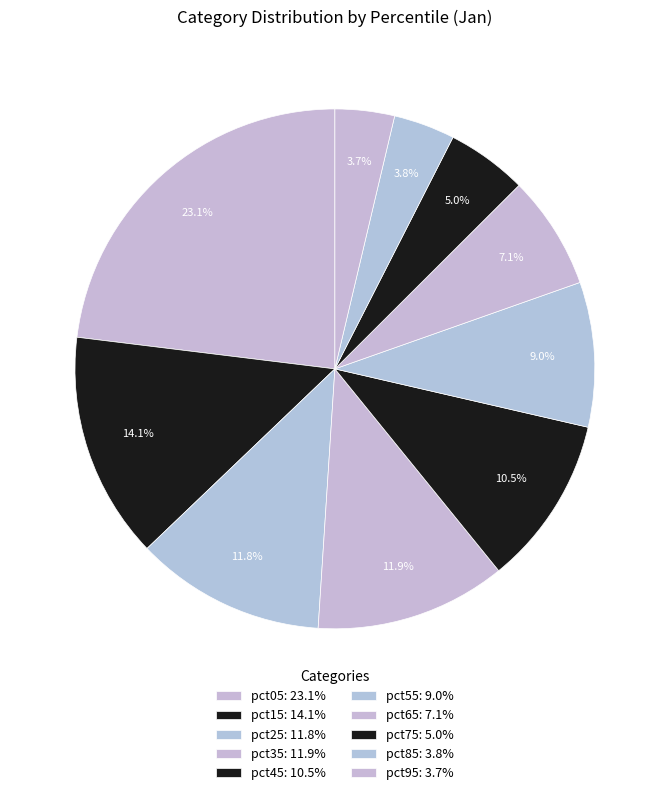

What percentage is the pct65 slice, to the nearest percent?

7%